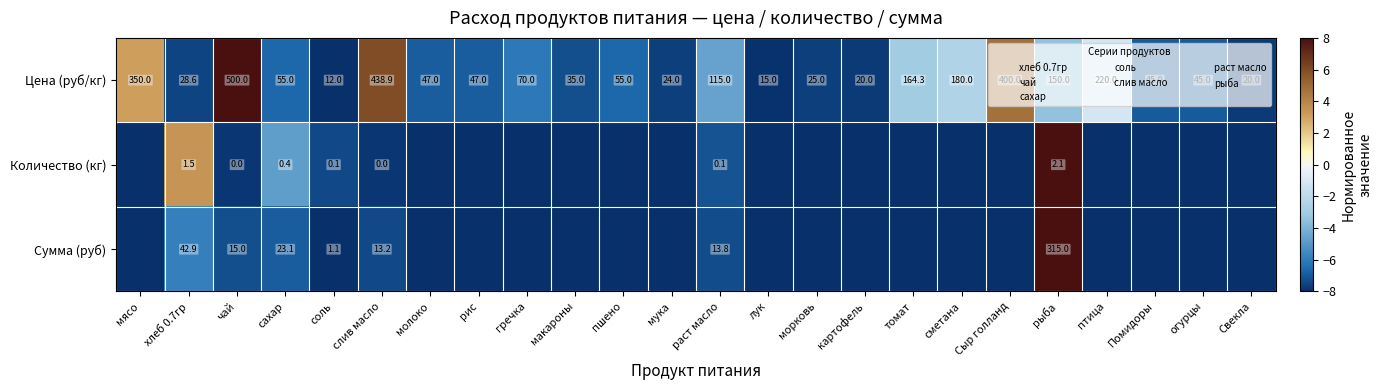

At how many categories does at least one series exceed 5?

3